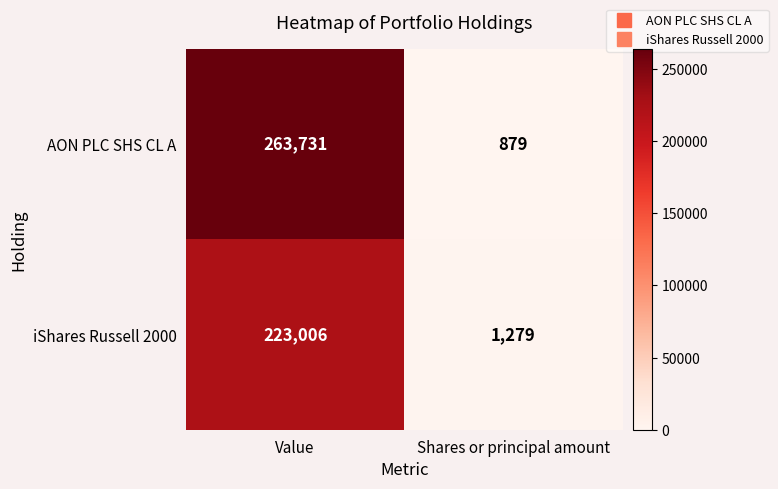

What is the lowest value of the AON PLC SHS CL A series?

879